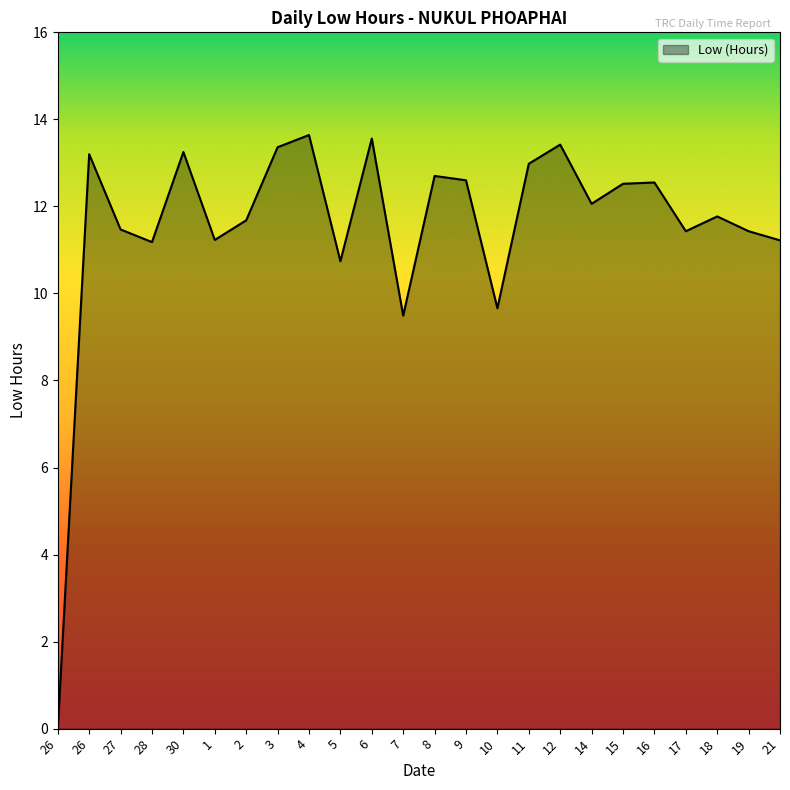

How many lines are shown in the chart?

1